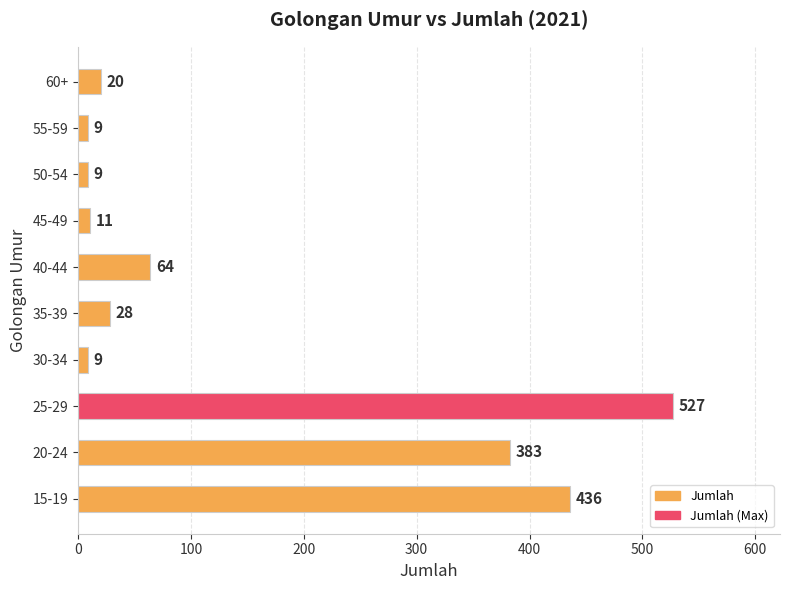

What is the approximate value at 35-39, to the nearest 50?

50